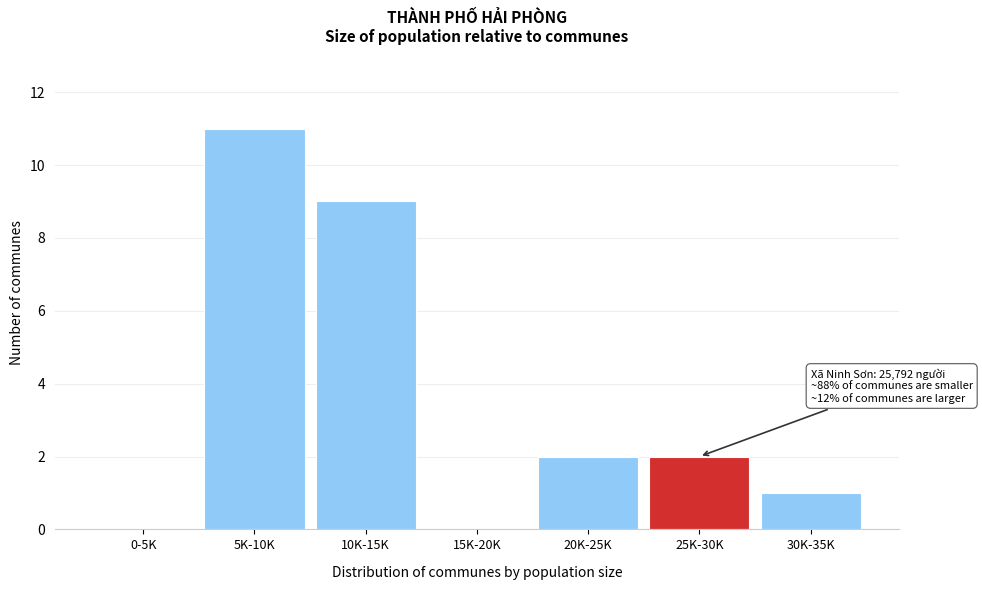

Reading left to right, list all the values displayed in this chart.

0-5K=0	5K-10K=11	10K-15K=9	15K-20K=0	20K-25K=2	25K-30K=2	30K-35K=1